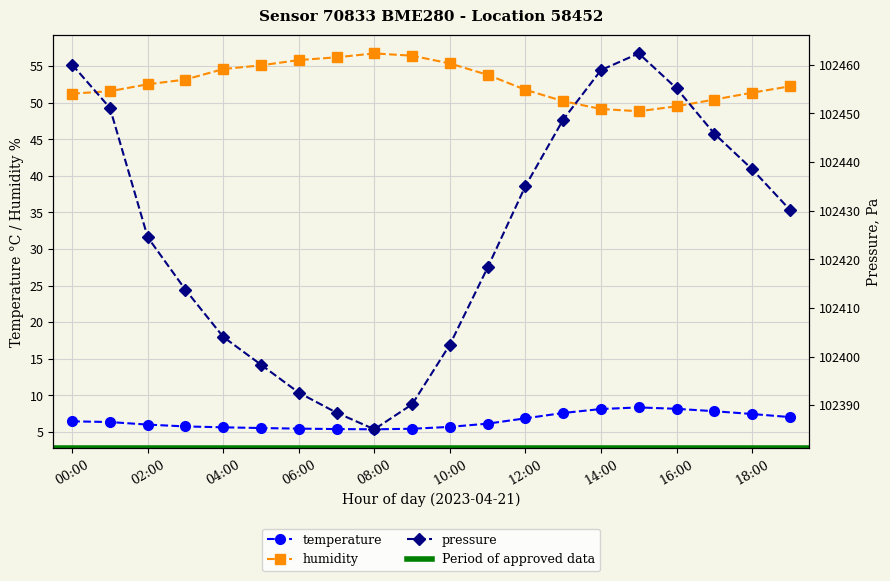

Rank the categories by humidity value from lowest to highest.

15:00, 14:00, 16:00, 13:00, 17:00, 00:00, 18:00, 01:00, 12:00, 19:00, 02:00, 03:00, 11:00, 04:00, 05:00, 10:00, 06:00, 07:00, 09:00, 08:00